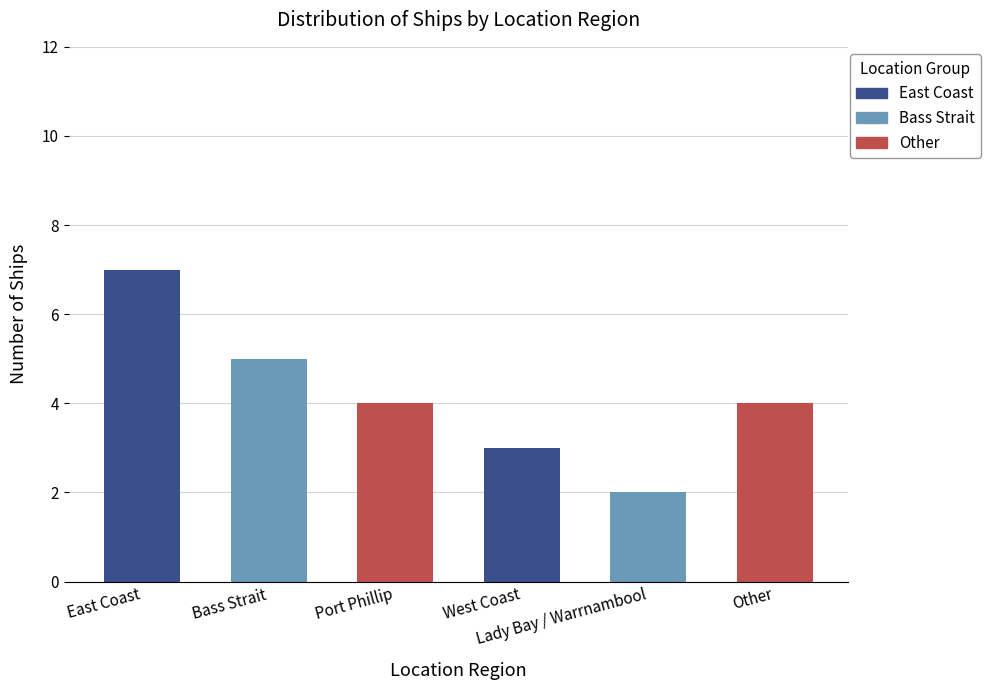

What is the sum of the values at East Coast and Port Phillip?

11